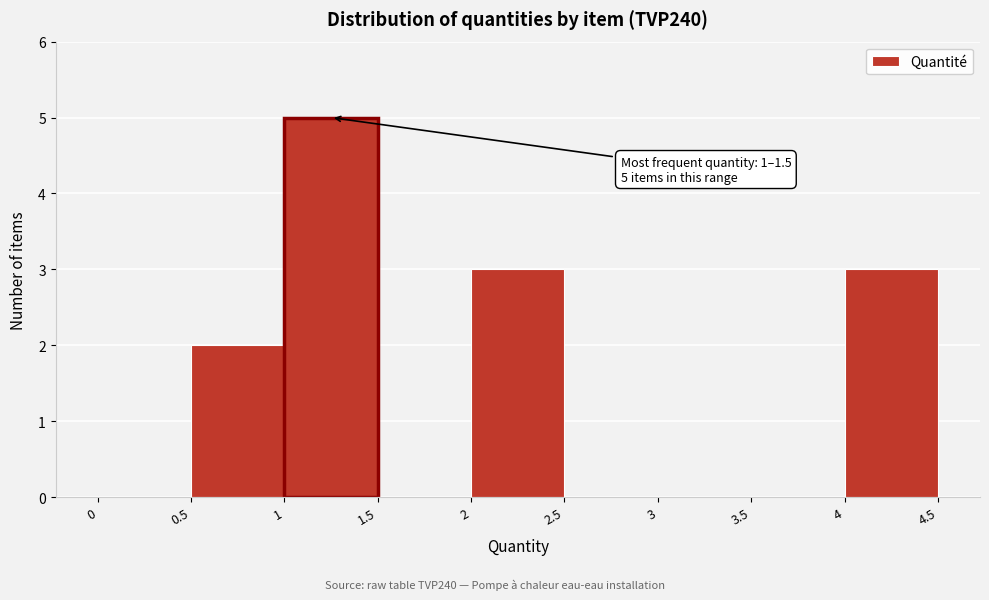

Over which range of the x-axis is the bar tallest?

1 to 1.5